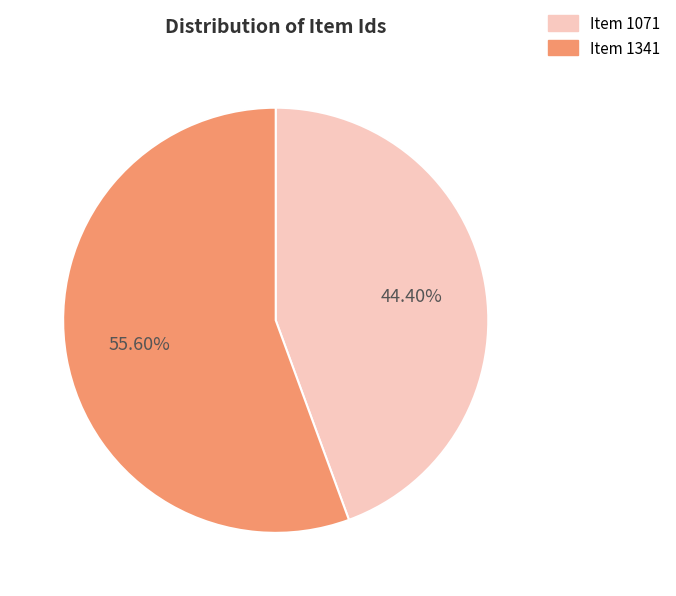

To the nearest percent, what is the combined percentage of Item 1071 and Item 1341?

100%